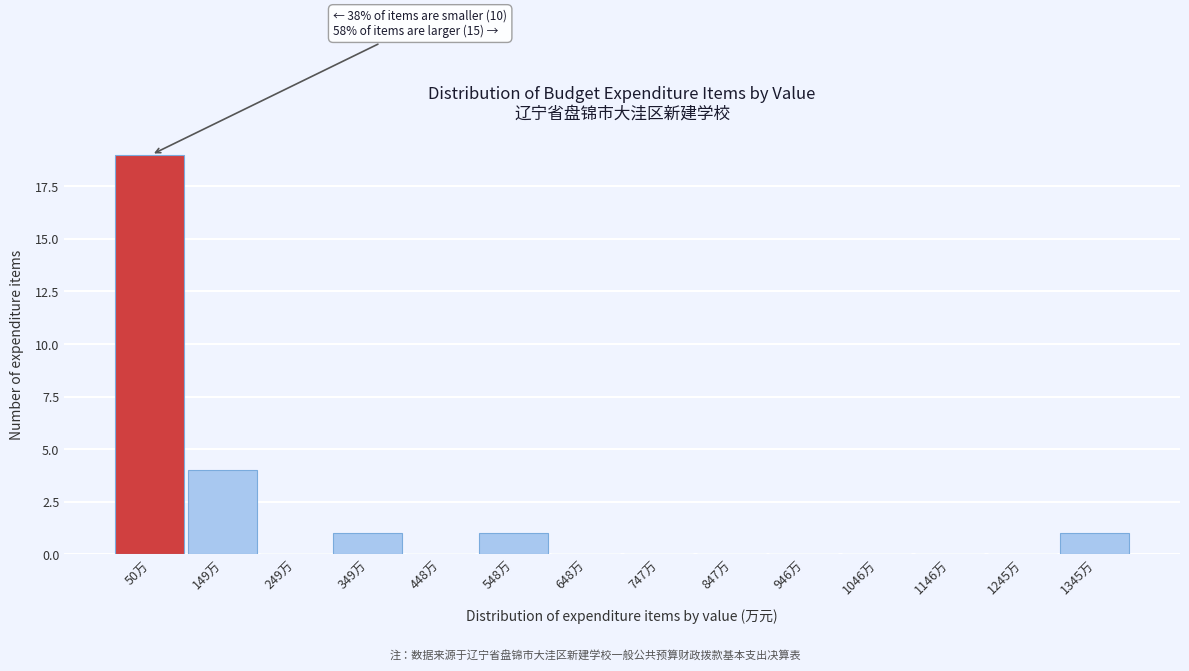

Which range on the x-axis has the tallest bar?

0 to 100